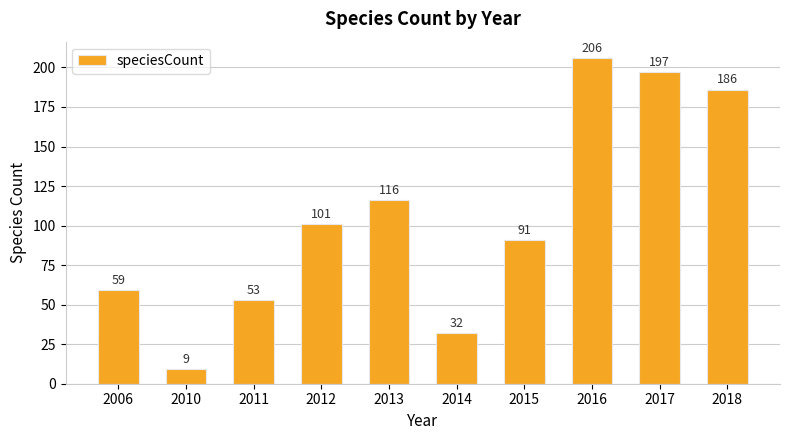

What is the difference between the values at 2013 and 2015?

25